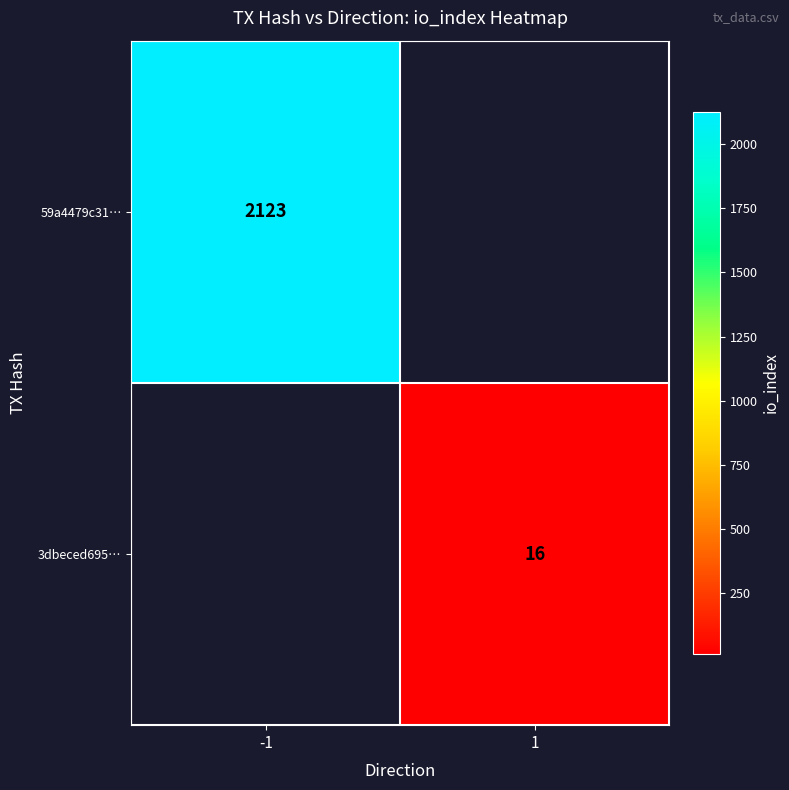

At how many categories does at least one series exceed 992?

1